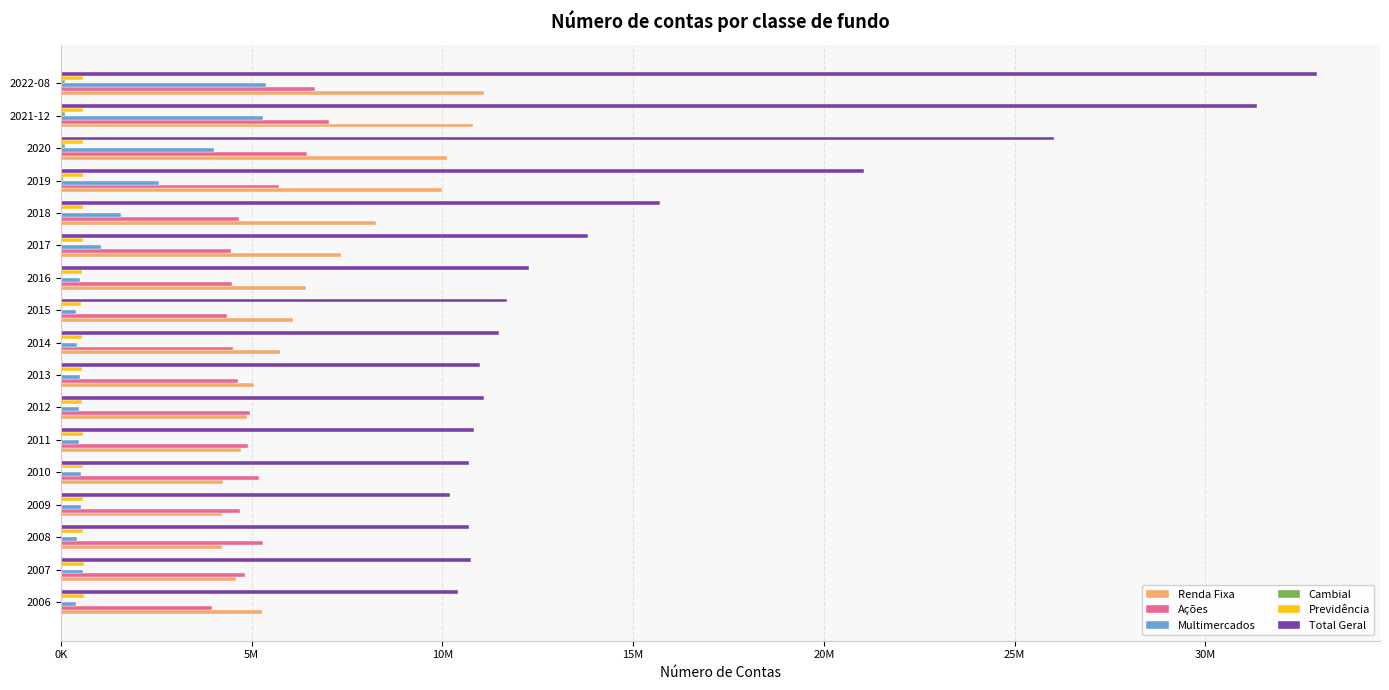

What is the lowest value of the Multimercados series?

407461